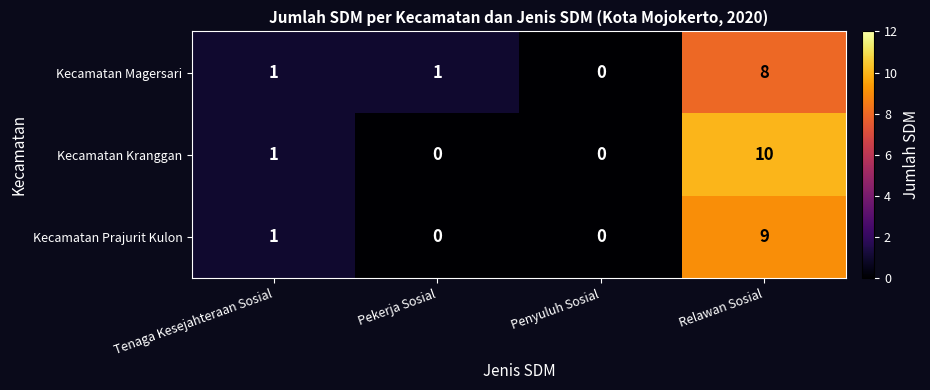

What is the greatest value displayed?

10